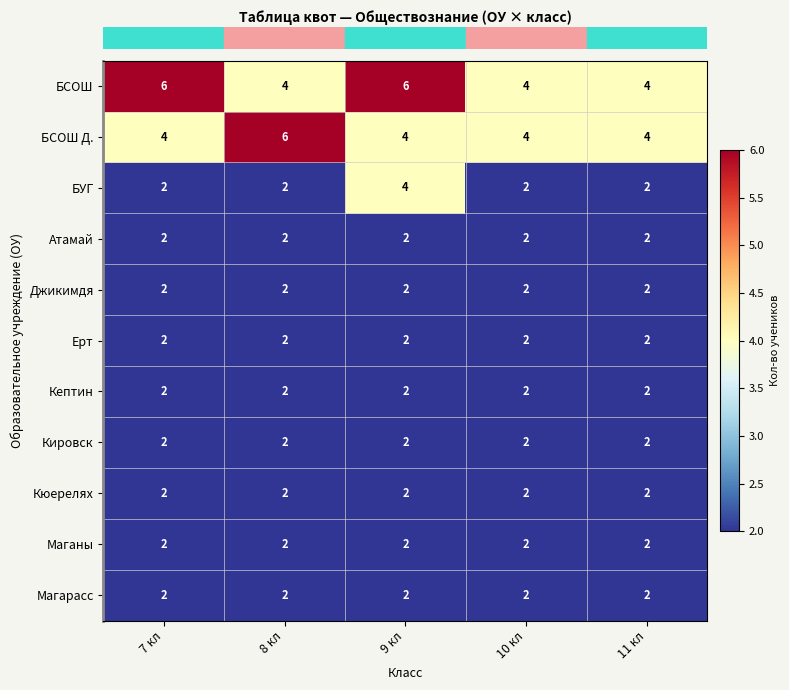

What is the lowest value of the БСОШ Д. series?

4